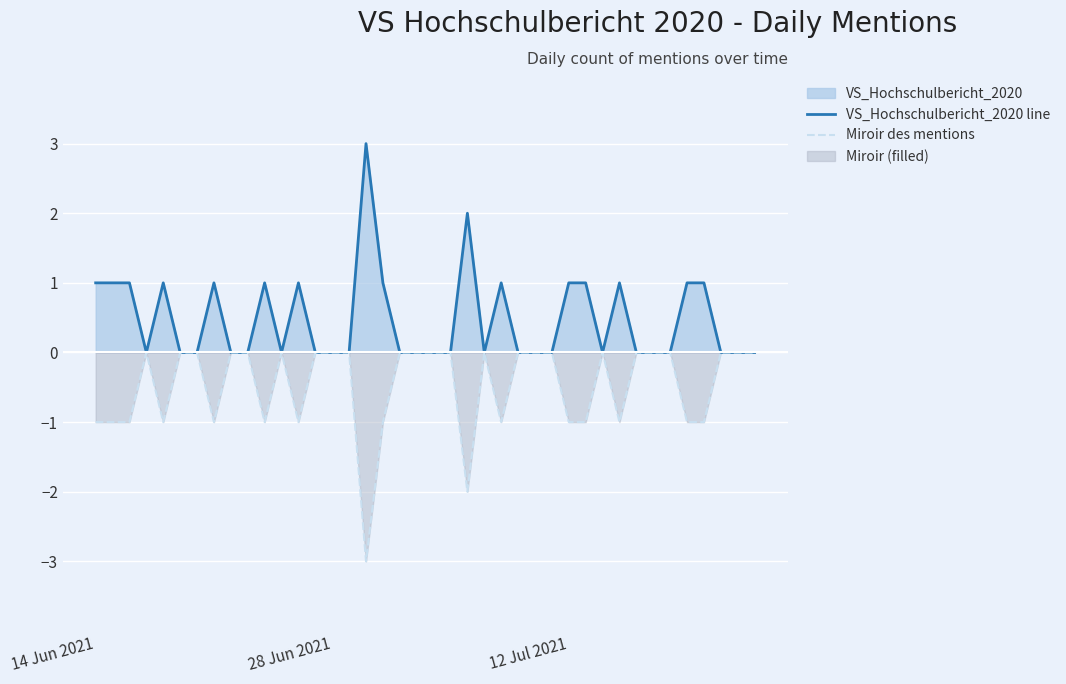

What is the lowest value of the Miroir des mentions series?

-3